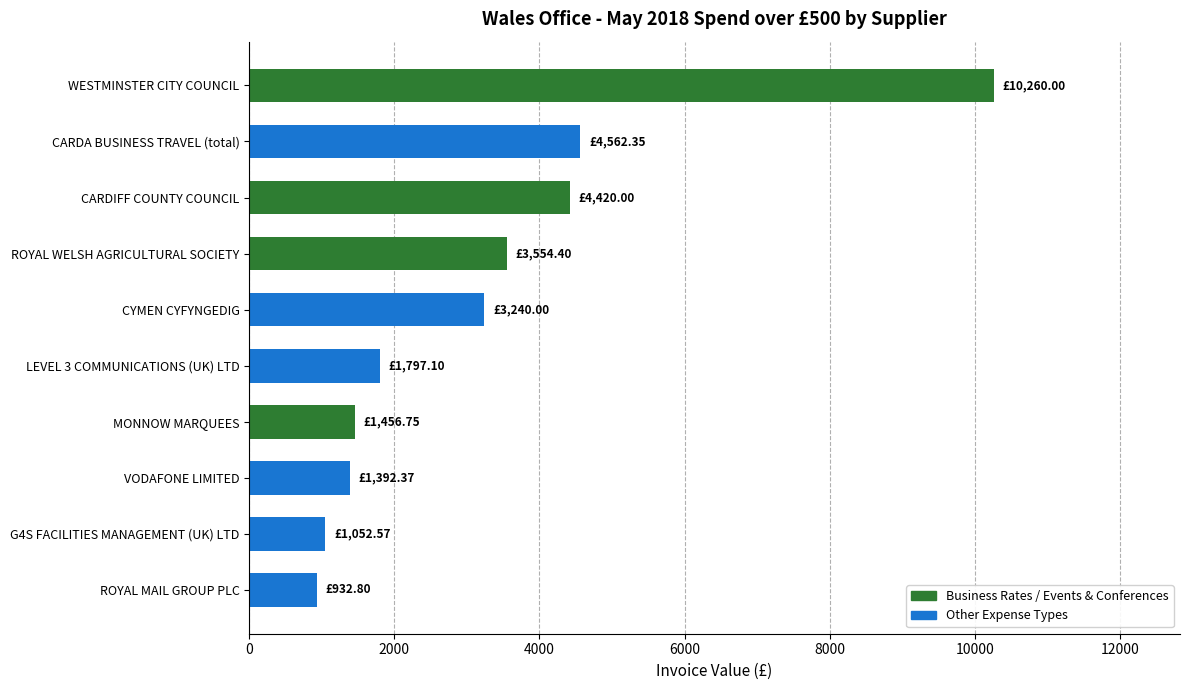

Are the bars horizontal?

Yes